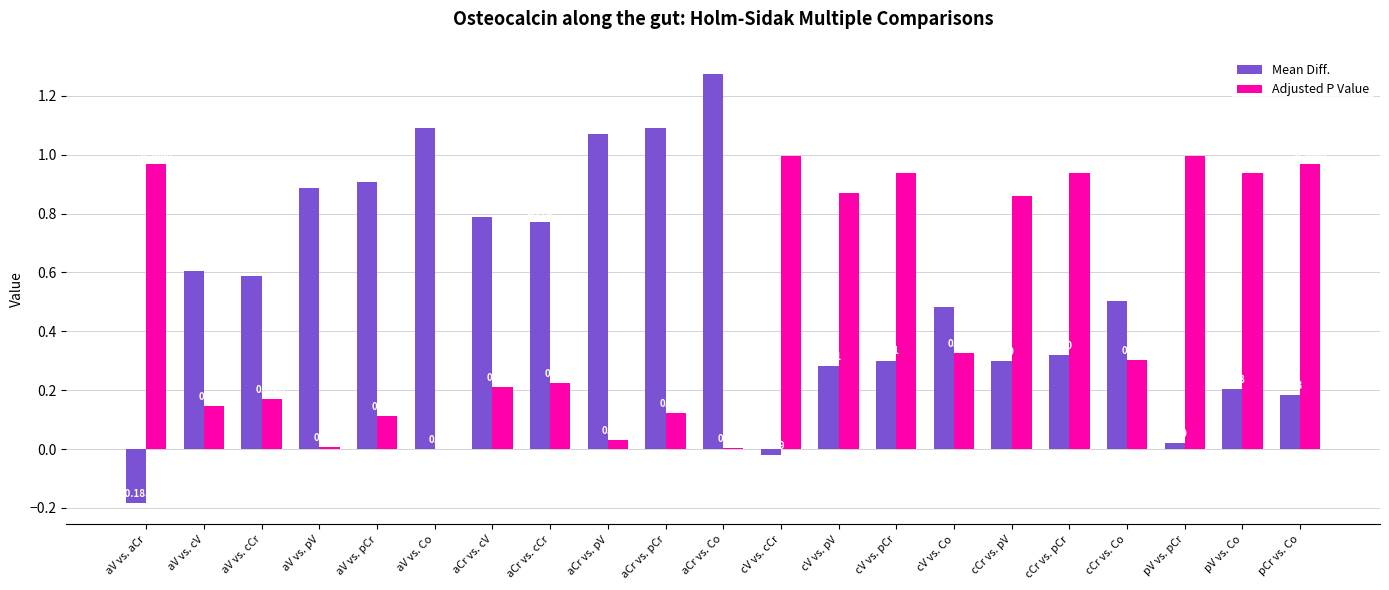

Which series has the largest total across all categories?

Mean Diff.